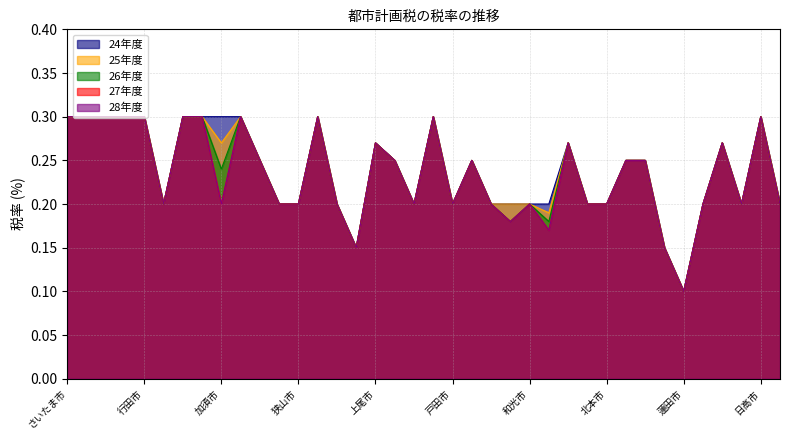

The 26年度 series shows 0.1 at 三郷市. True or false?

True